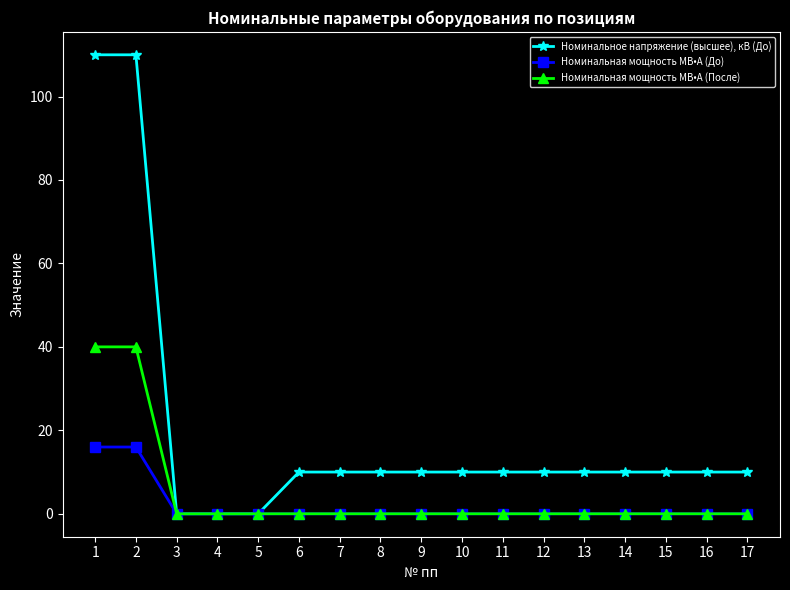

Rank the series by their average value, from highest to lowest.

Номинальное напряжение (высшее), кВ (До), Номинальная мощность МВ•А (После), Номинальная мощность МВ•А (До)